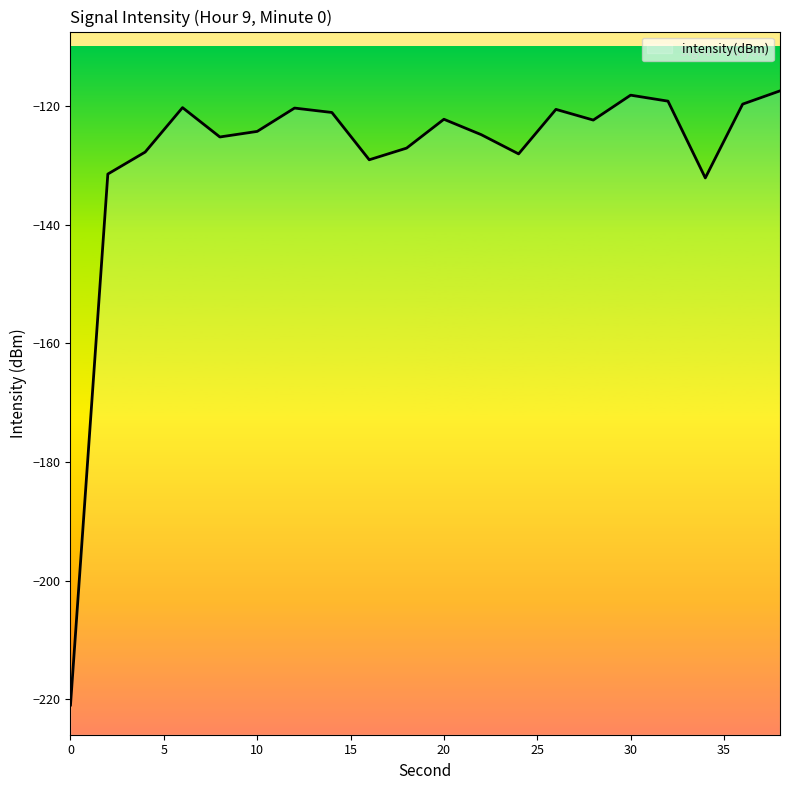

What is the value of the 6th point from the left?

-124.3